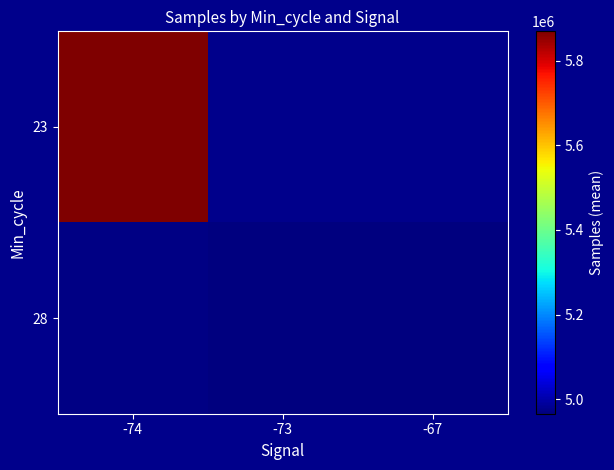

What is the difference between the 28 values at -74 and -73?

2827.0